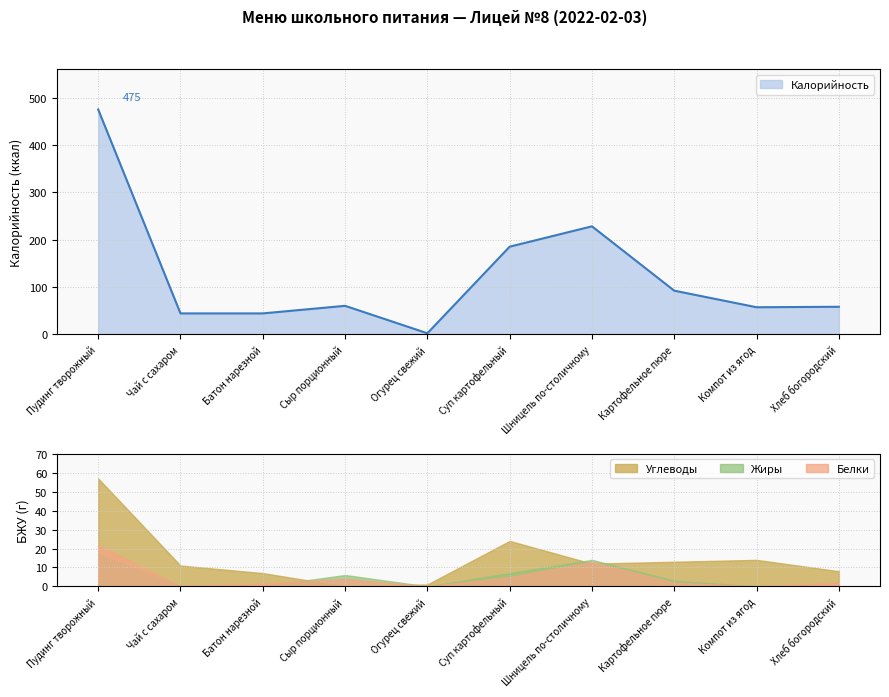

At which category is the sum across all series the highest?

Пудинг творожный